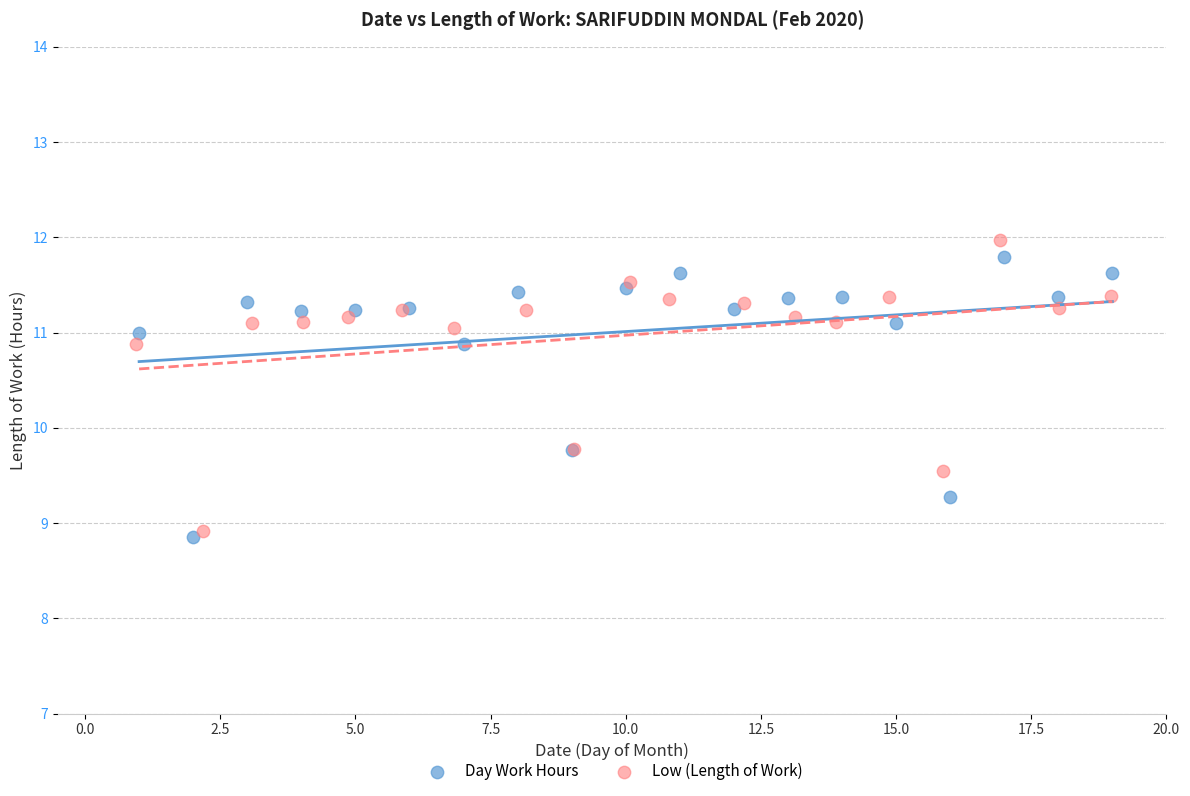

Which series contains the highest Y value?

Low (Length of Work)